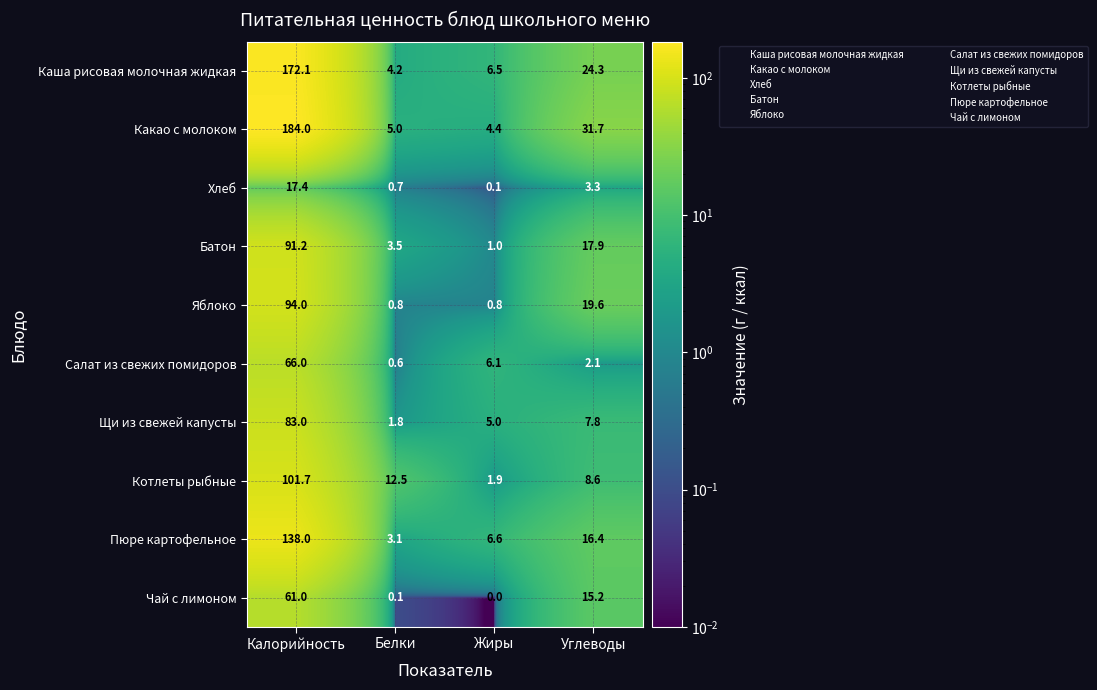

At Калорийность, list the series in order from smallest to largest.

Хлеб, Чай с лимоном, Салат из свежих помидоров, Щи из свежей капусты, Батон, Яблоко, Котлеты рыбные, Пюре картофельное, Каша рисовая молочная жидкая, Какао с молоком